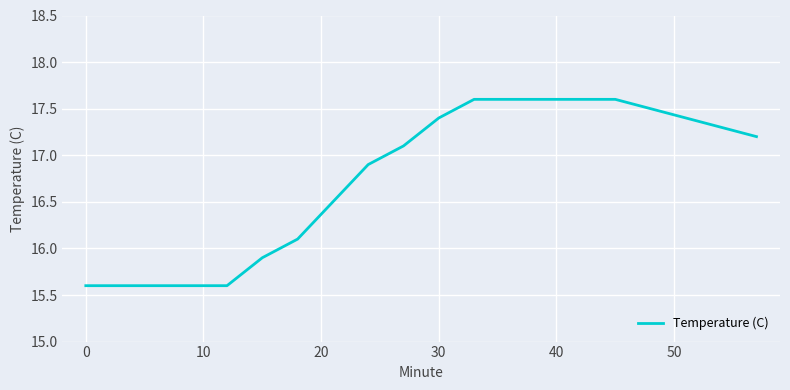

What is the smallest value displayed?

15.6